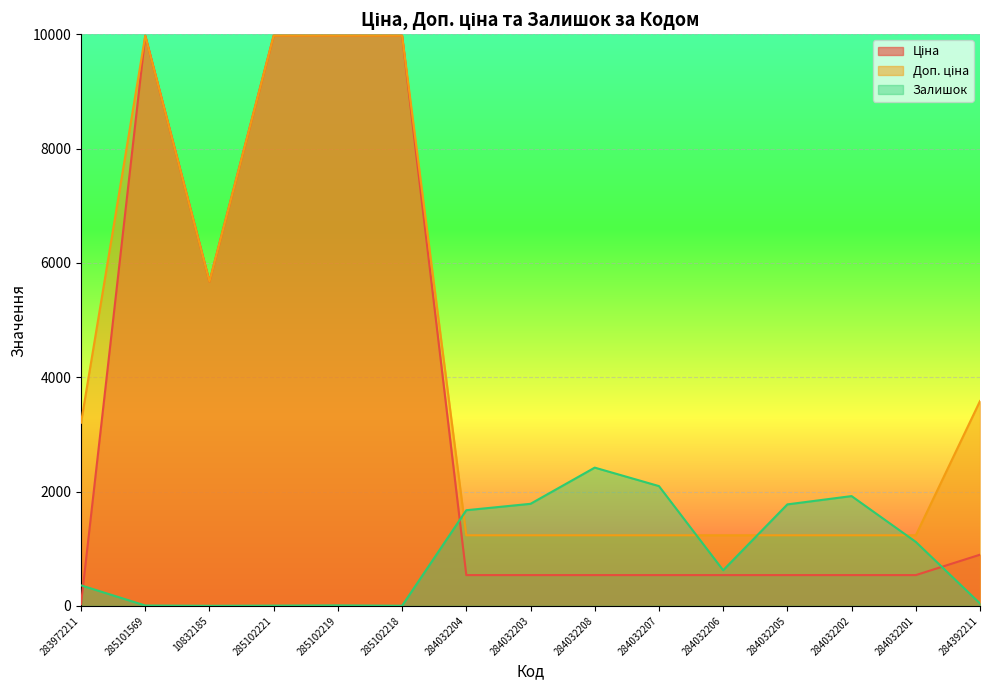

How many series are shown in this chart?

3